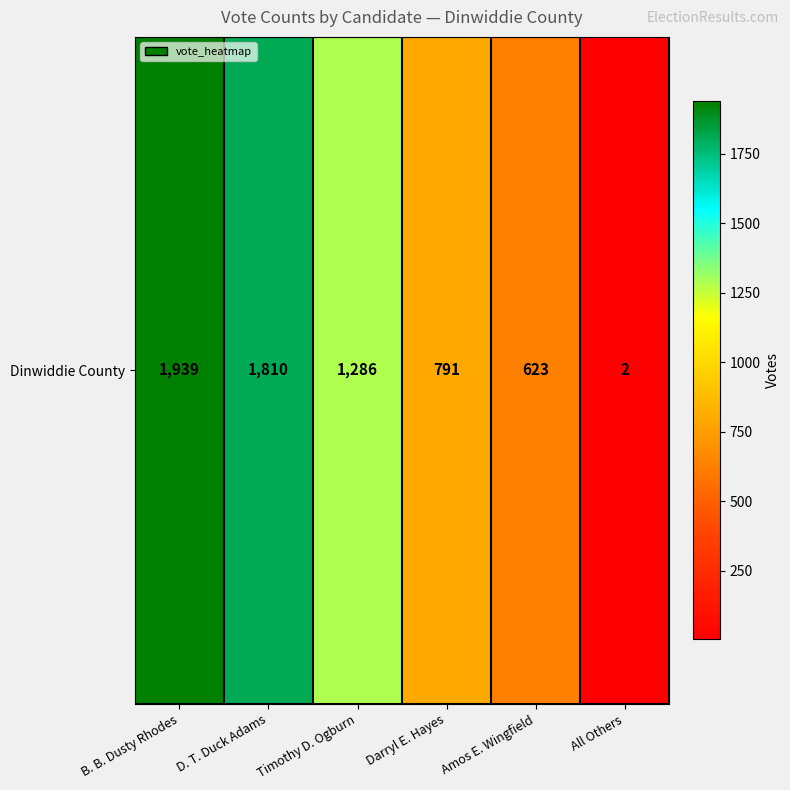

List the labels in order of value, largest first.

B. B. Dusty Rhodes, D. T. Duck Adams, Timothy D. Ogburn, Darryl E. Hayes, Amos E. Wingfield, All Others